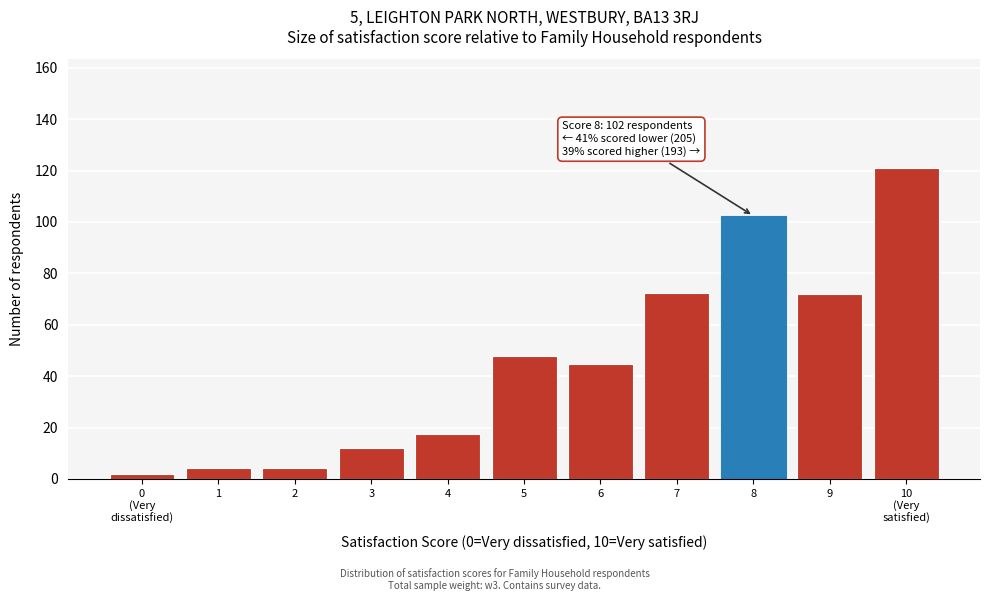

What is the change in value from 7 to 8?

+30.1